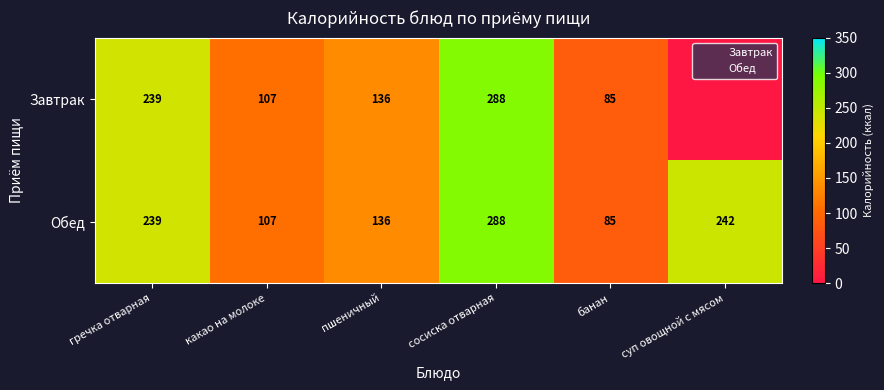

Which category has the highest value in the Обед series?

сосиска отварная